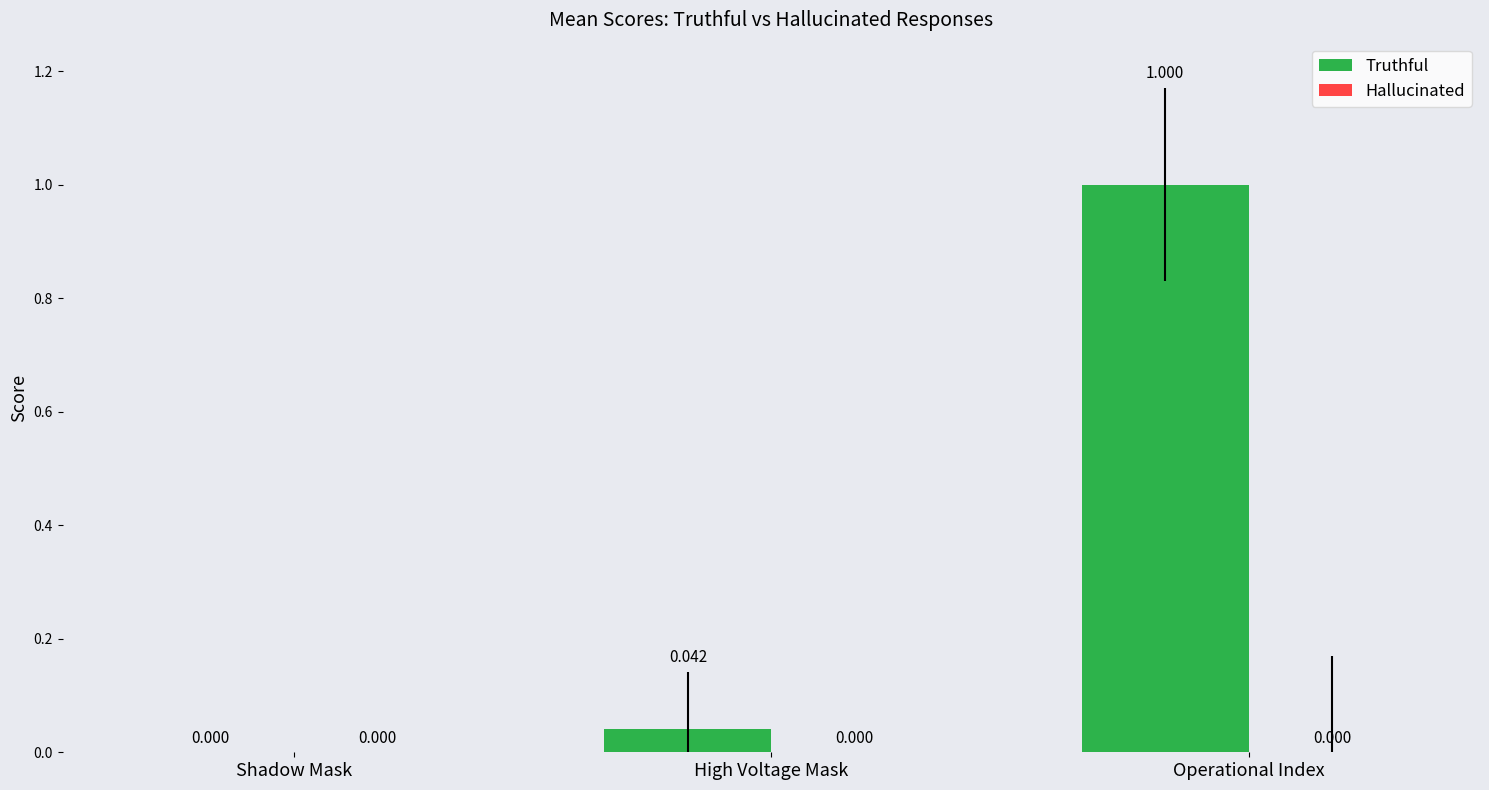

Between High Voltage Mask and Shadow Mask, which is larger?

High Voltage Mask